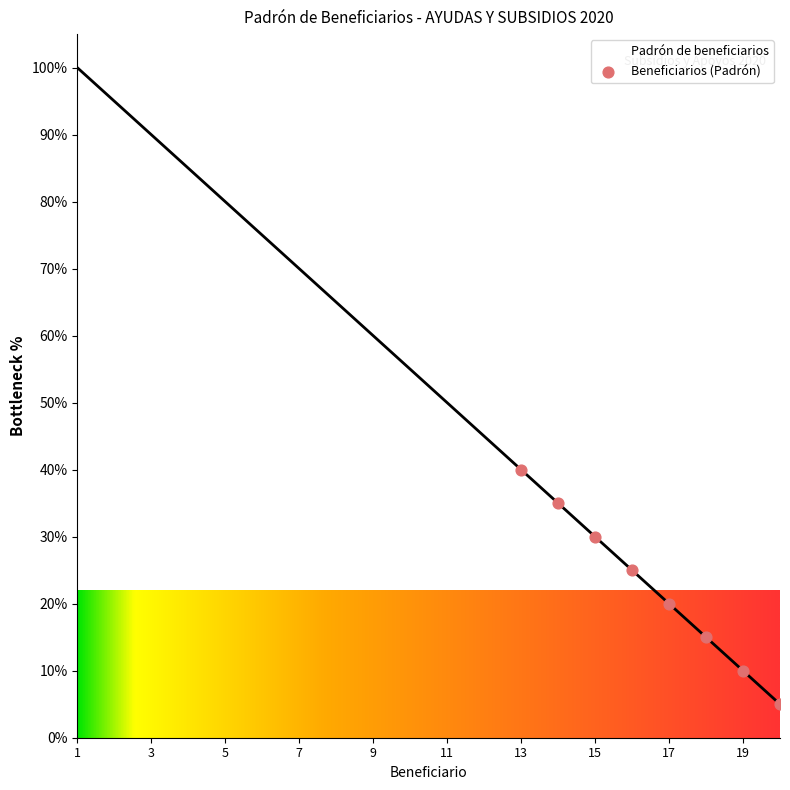

What is the greatest value displayed?

100.0